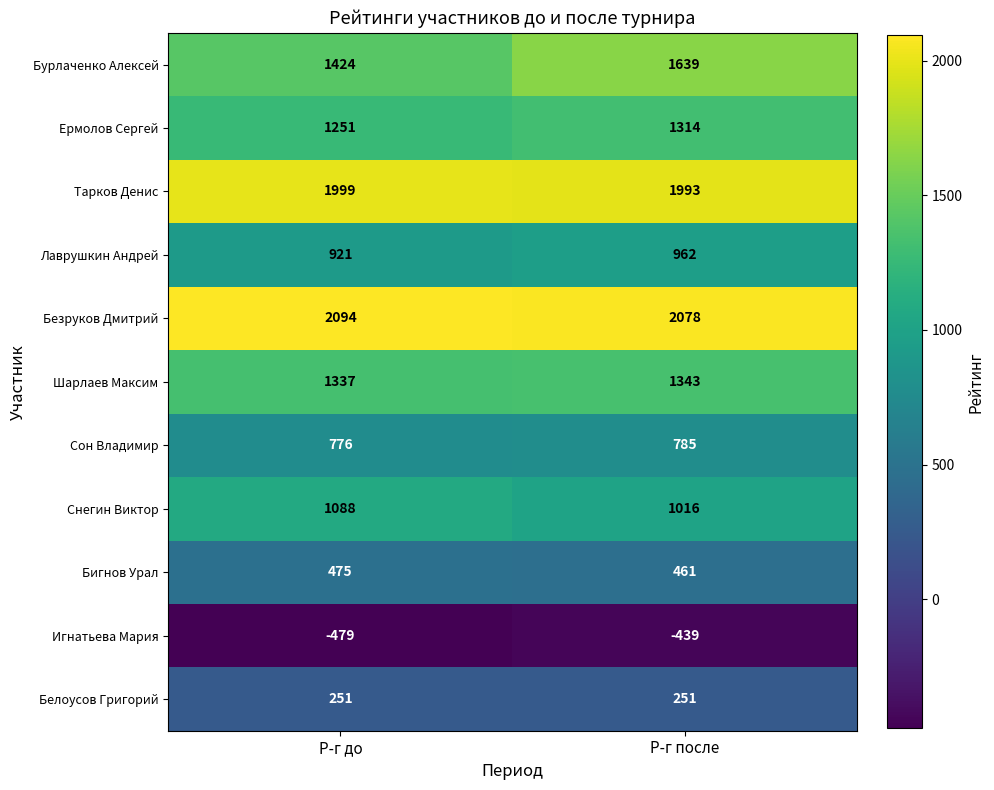

How many series are shown in this chart?

11